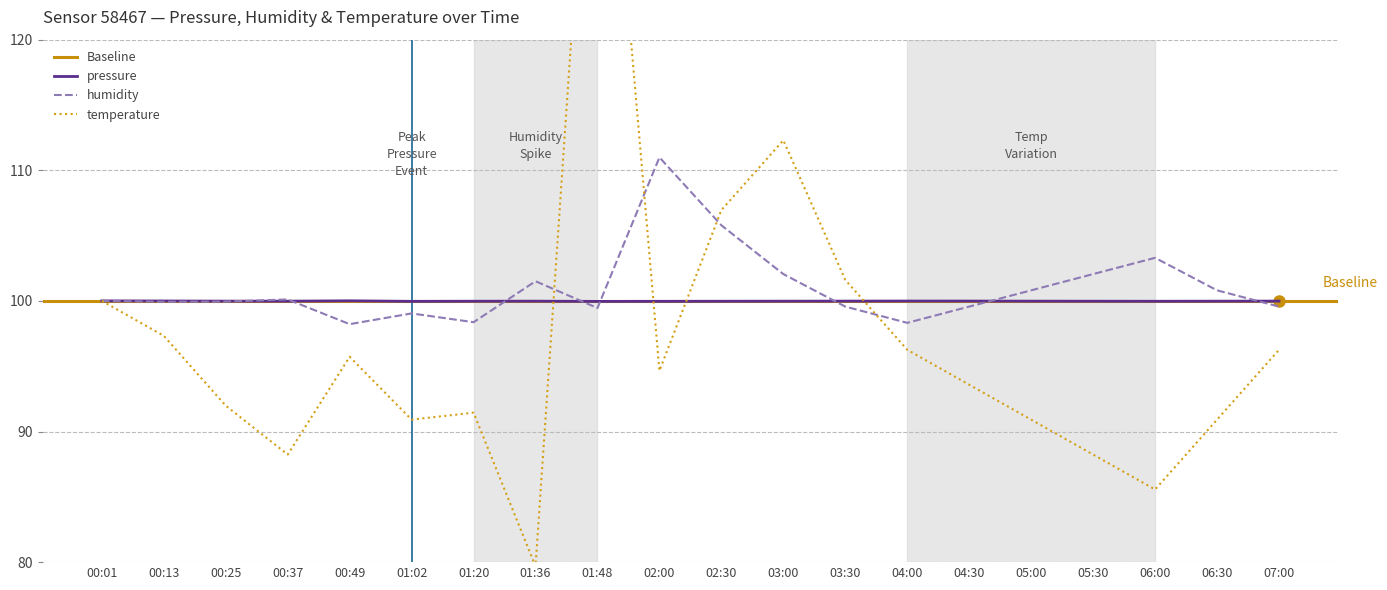

What is the minimum value for pressure?

100.0